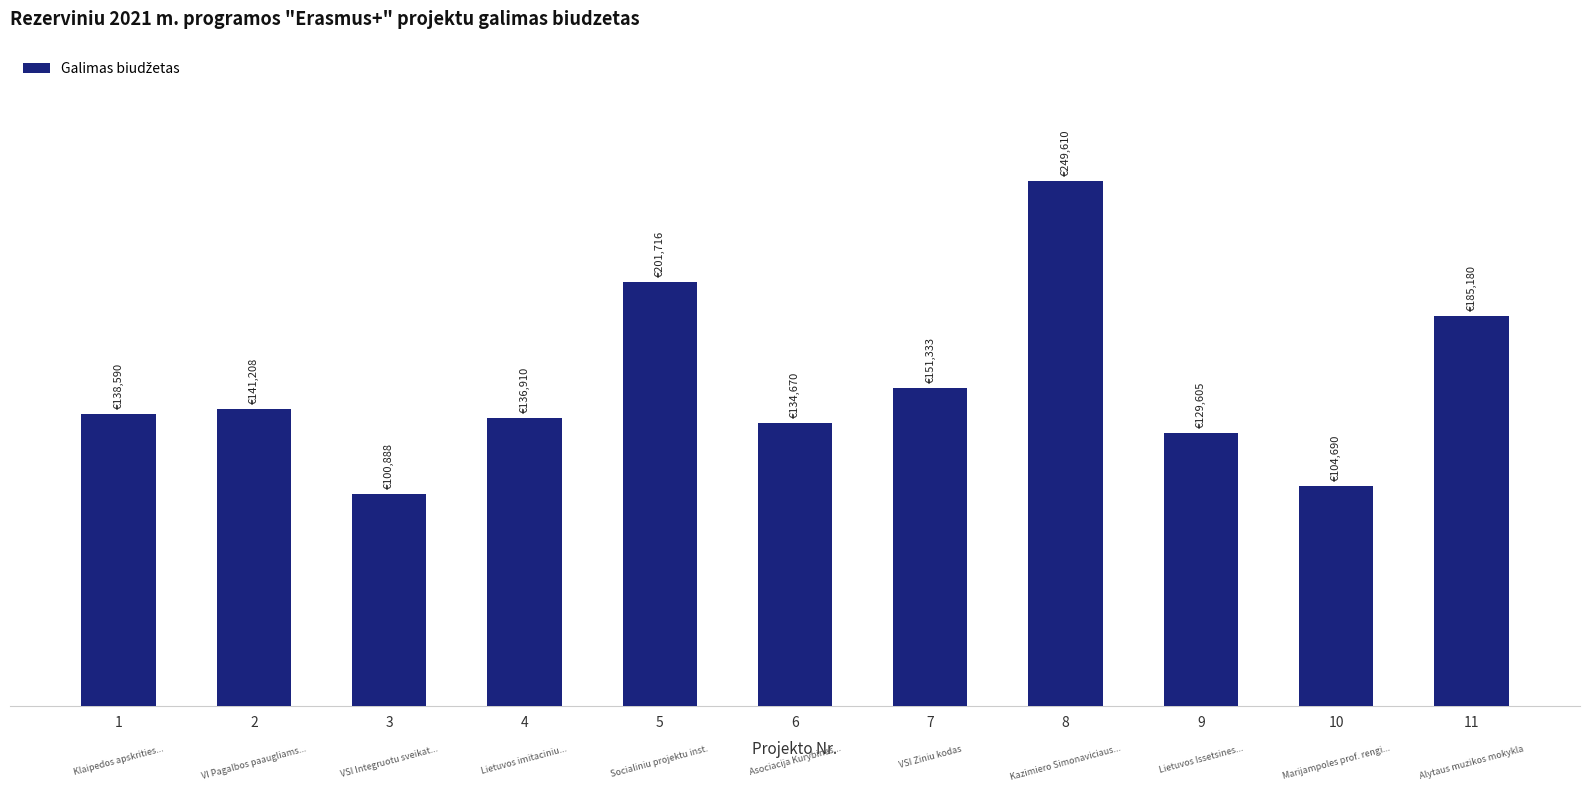

What is the value of the 1st bar from the left?

138590